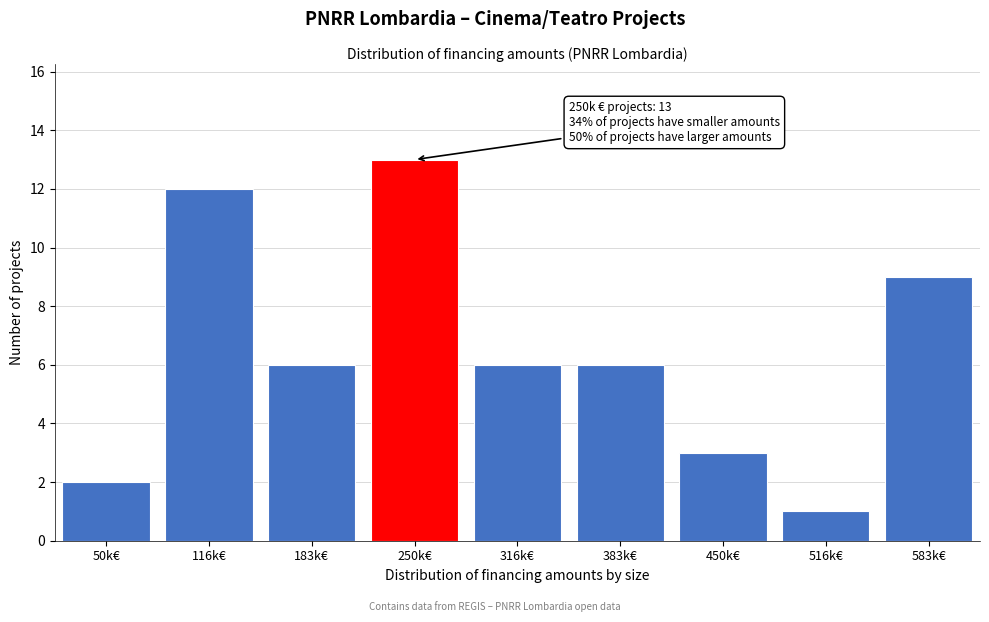

Reading left to right, transcribe all the data shown in this chart.

2	12	6	13	6	6	3	1	9